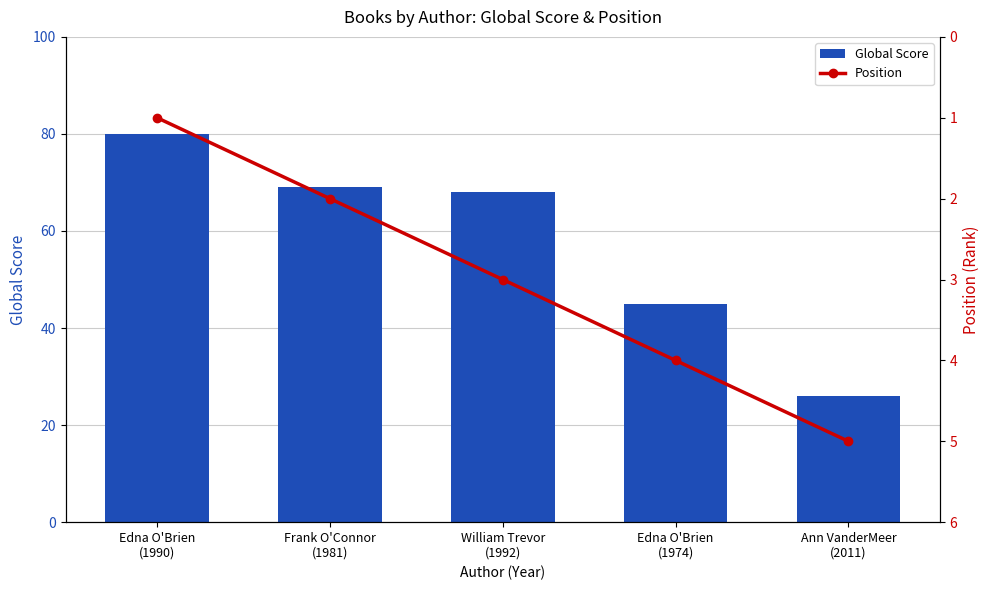

The value of Global Score at Frank O'Connor
(1981) is 105. True or false?

False